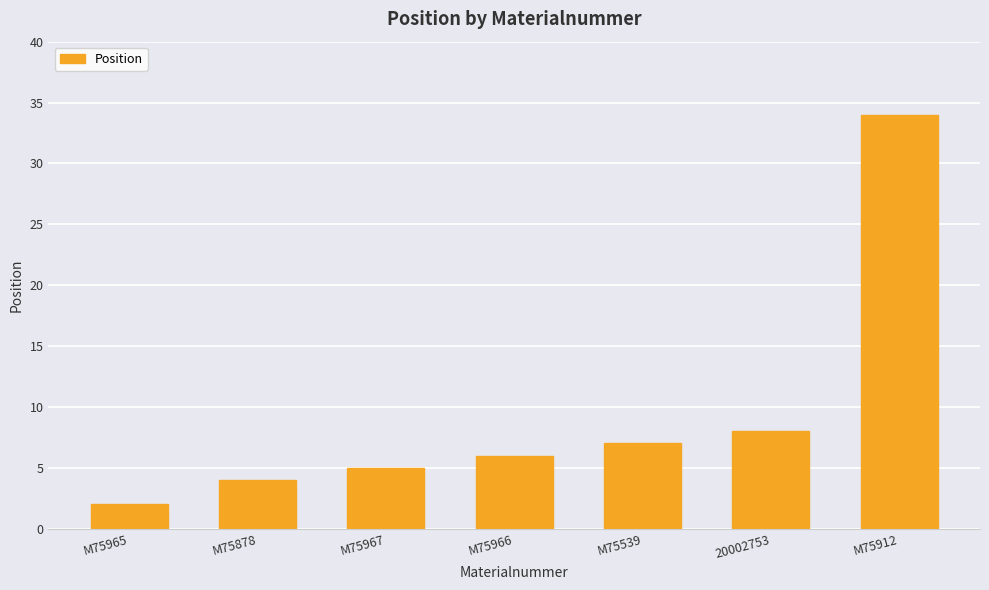

Rank the categories by value from highest to lowest.

M75912, 20002753, M75539, M75966, M75967, M75878, M75965